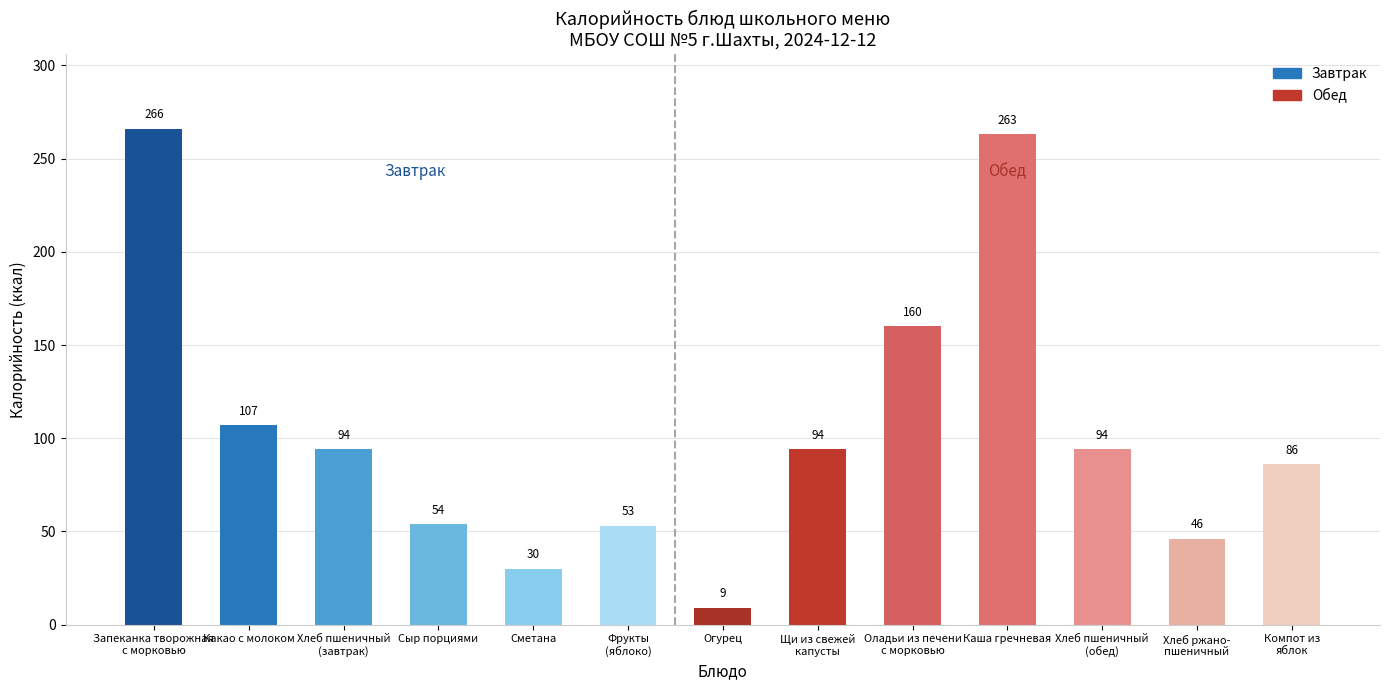

True or false: the data shows 94 at Хлеб пшеничный
(обед).

True